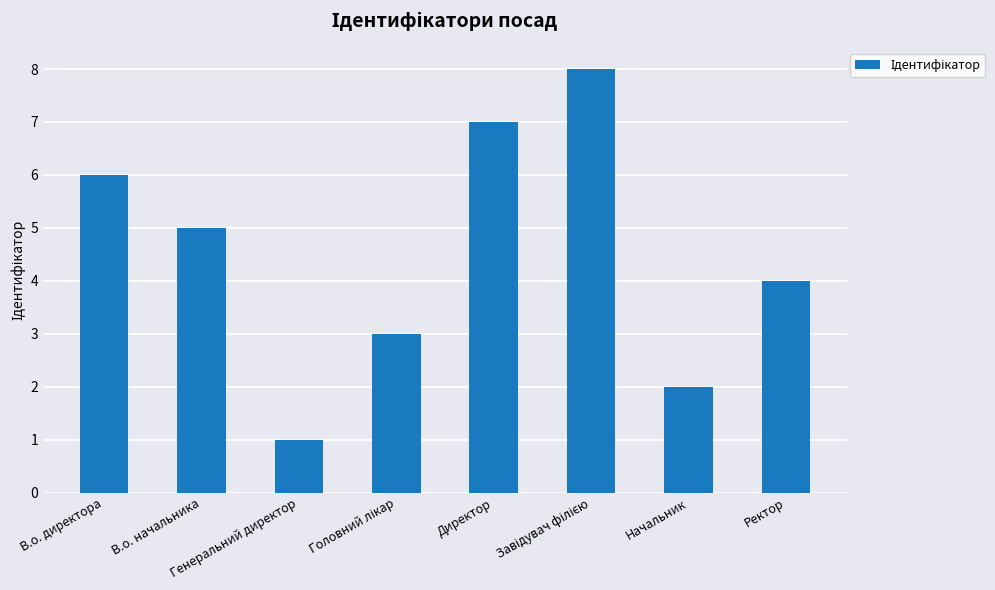

The value at Ректор is 5. True or false?

False